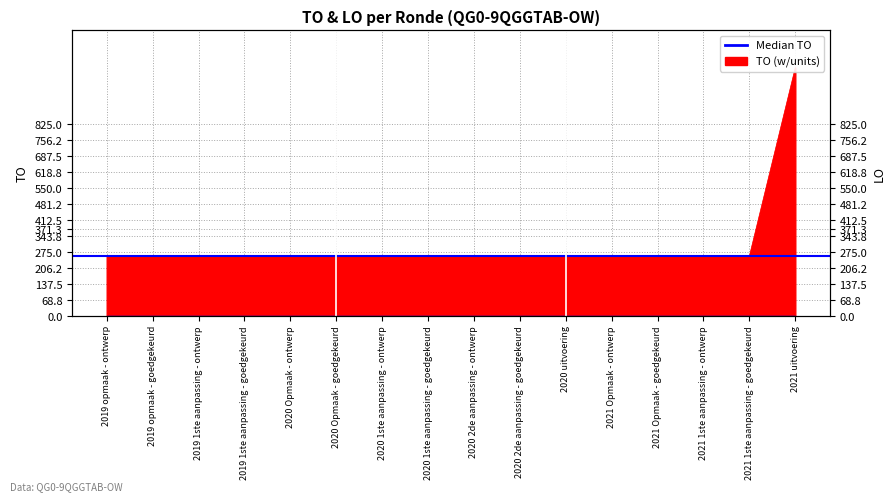

The chart shows a value of 256 at 2019 opmaak - ontwerp. True or false?

True